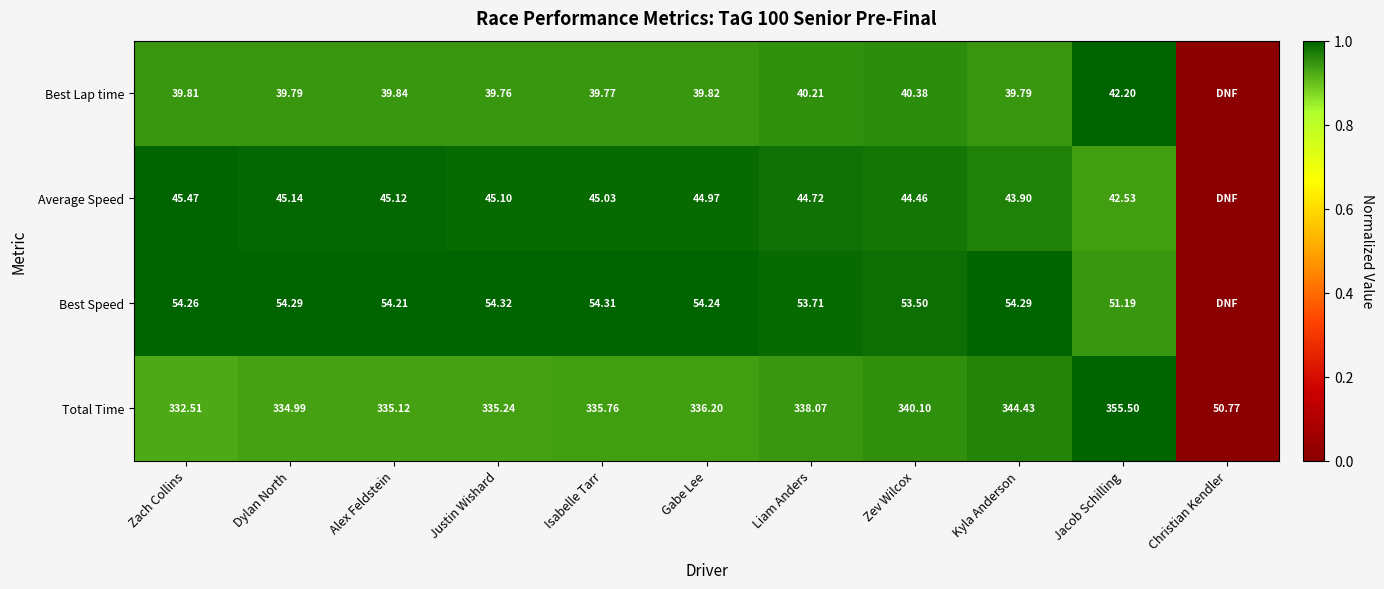

At Zev Wilcox, list the series in order from smallest to largest.

Best Lap time, Average Speed, Best Speed, Total Time